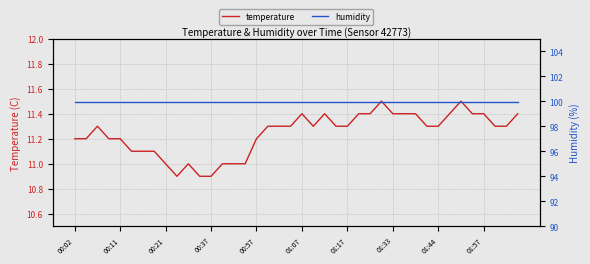

True or false: temperature and humidity intersect in this chart.

False